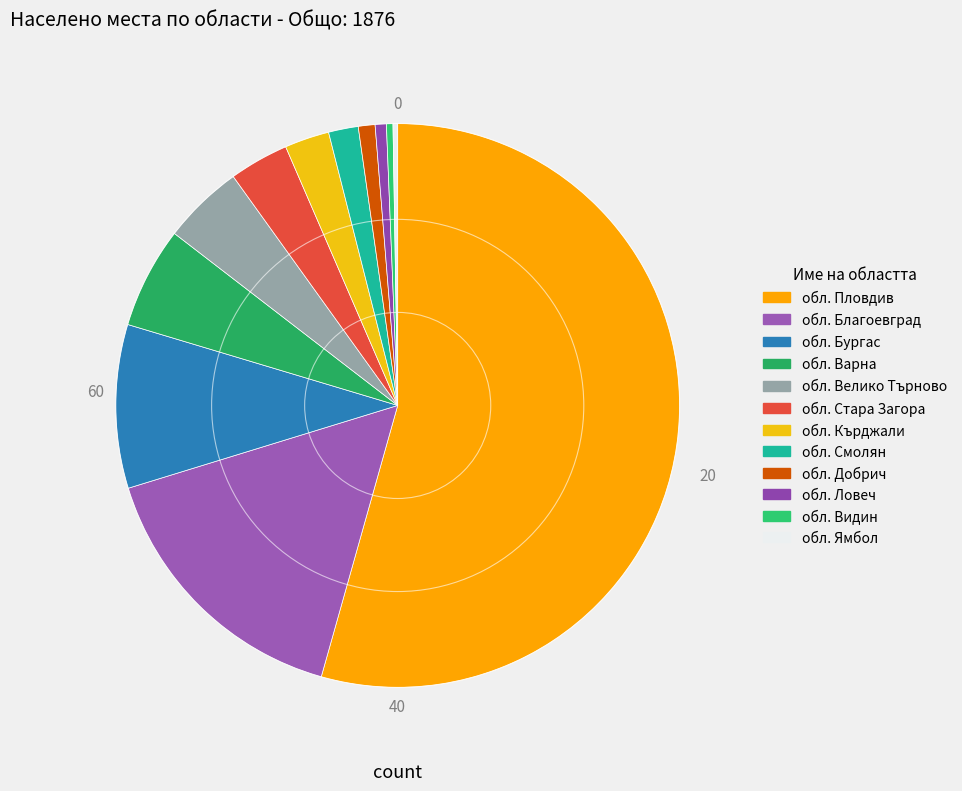

What is the ratio of the value at обл. Благоевград to the value at обл. Стара Загора?

4.7